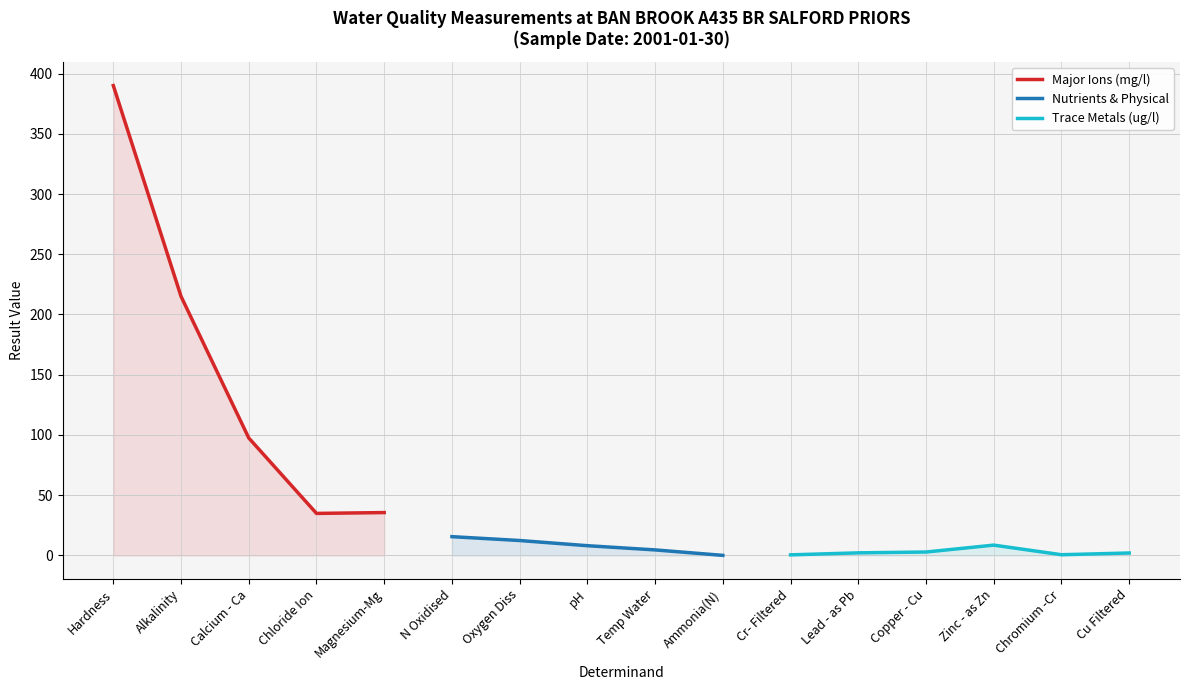

Does the chart display data point markers on the line(s)?

No